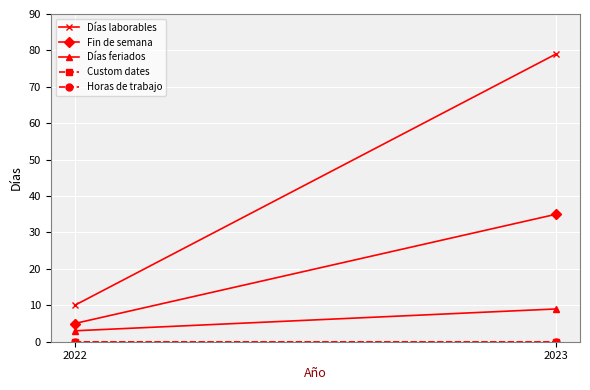

What is the value of the Fin de semana point at the 1st from the left?

5